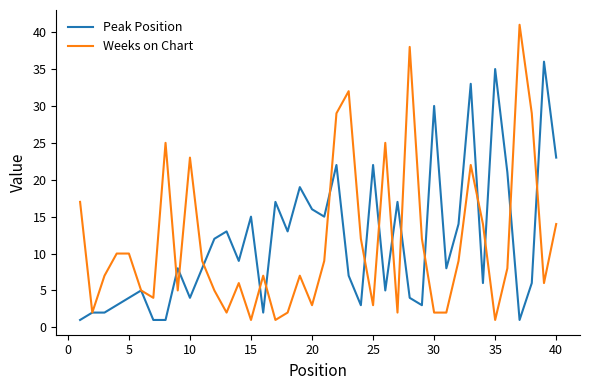

What is the highest value of the Peak Position series?

36